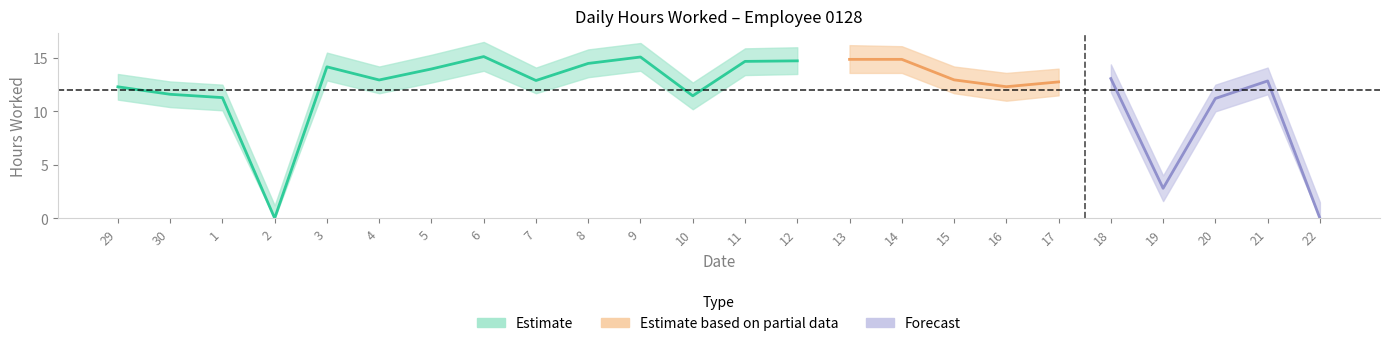

True or false: Lower Band and Upper Band cross at least once.

False